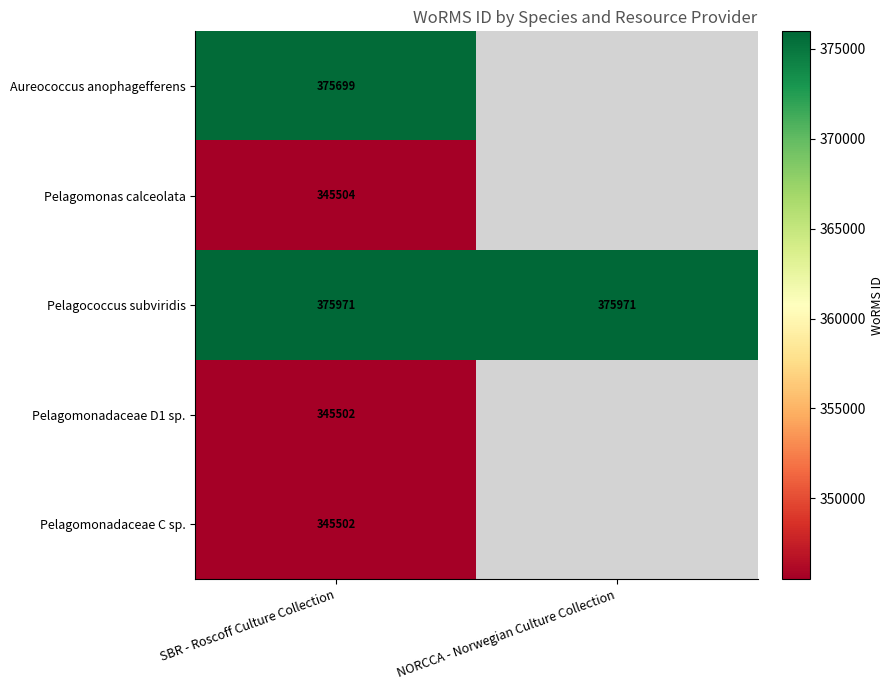

What is the total value across all series at SBR - Roscoff Culture Collection?

1788178